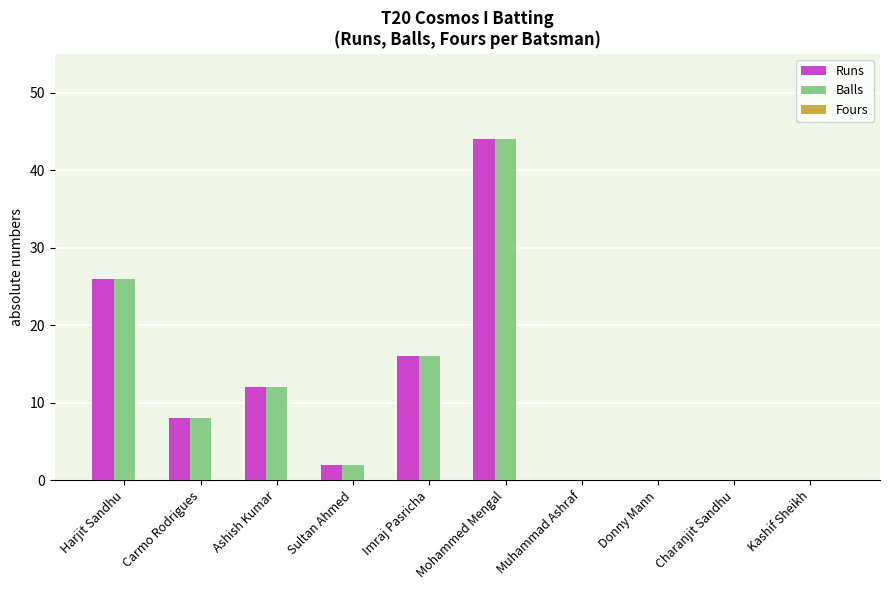

Are the bars horizontal?

No